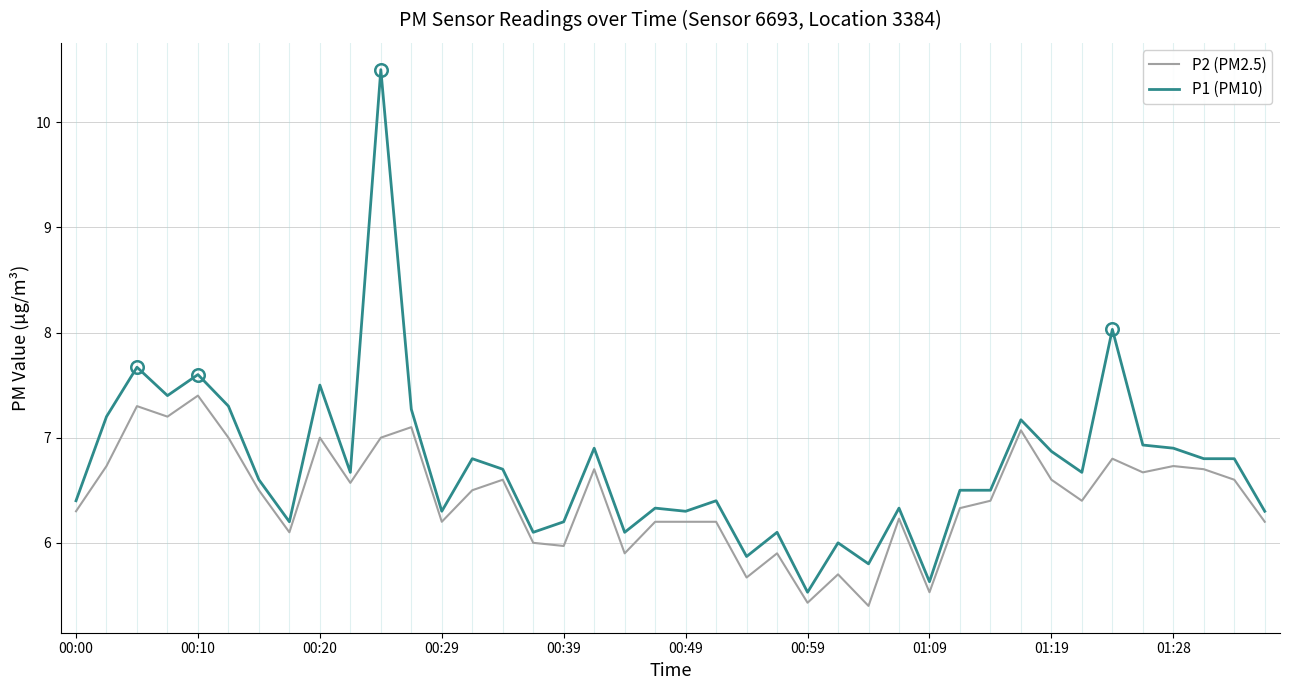

List the series in order of their peak value, lowest first.

P2 (PM2.5), P1 (PM10)